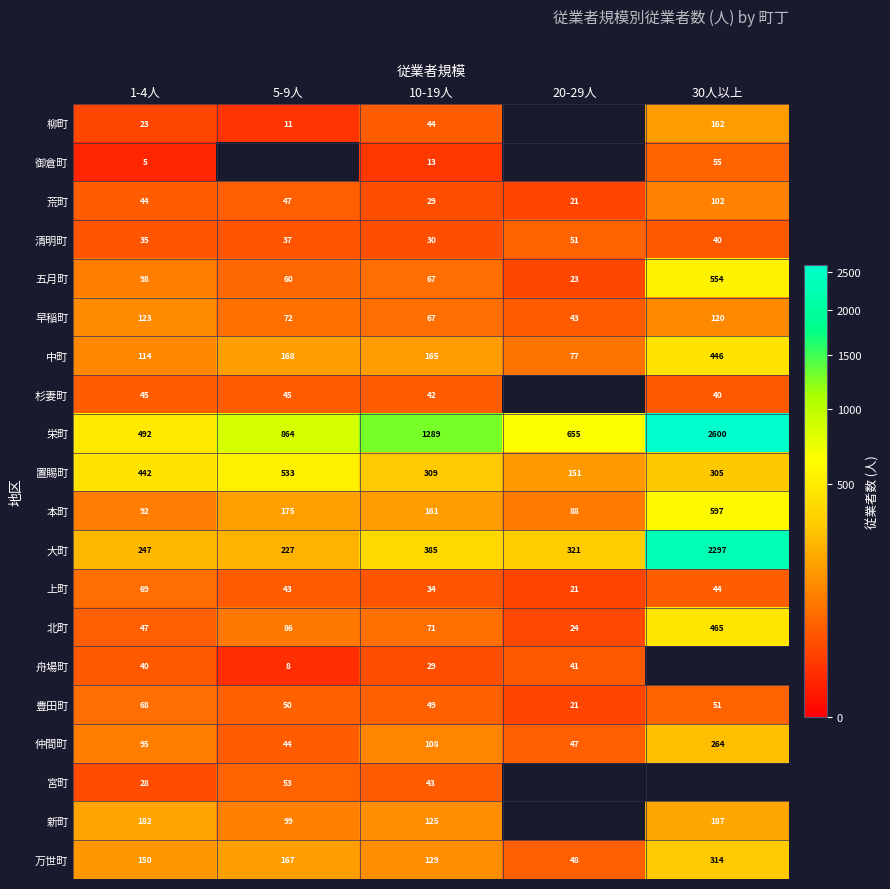

What is the difference between the highest and lowest values at 10-19人?

1276